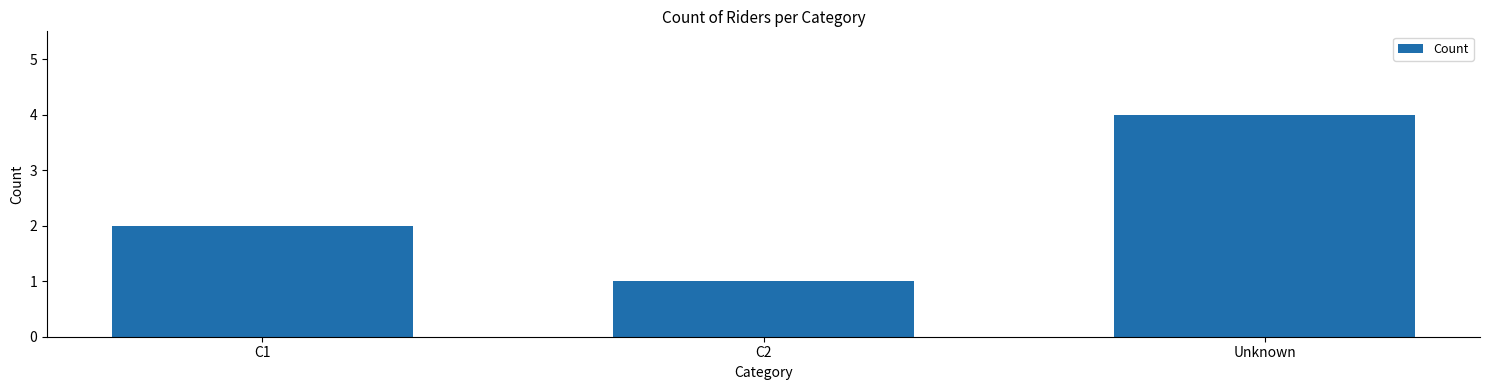

The chart shows a value of 4 at Unknown. True or false?

True